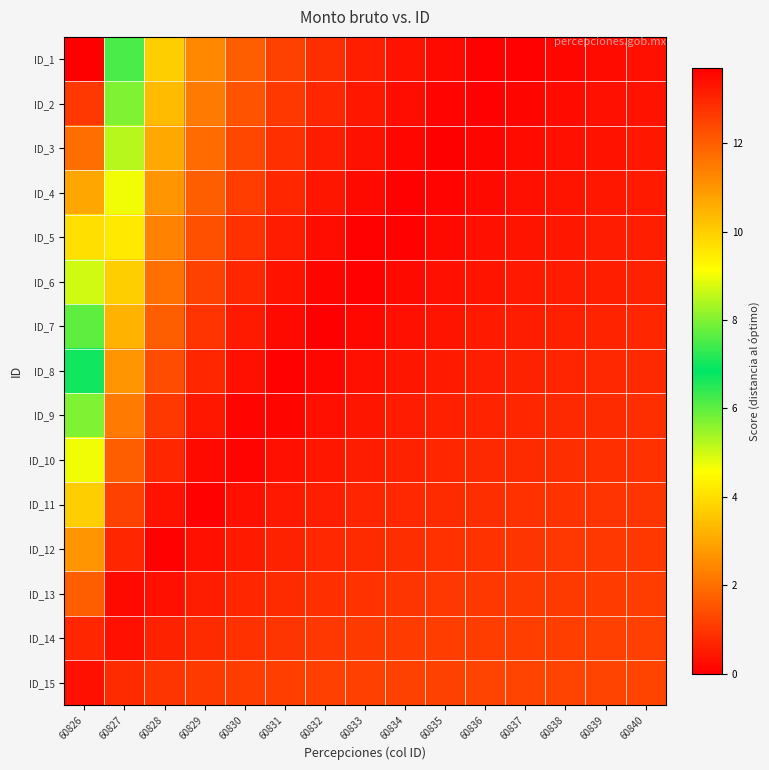

At 60834, list the series in order from smallest to largest.

ID_4, ID_5, ID_3, ID_6, ID_2, ID_7, ID_1, ID_8, ID_9, ID_10, ID_11, ID_12, ID_13, ID_14, ID_15